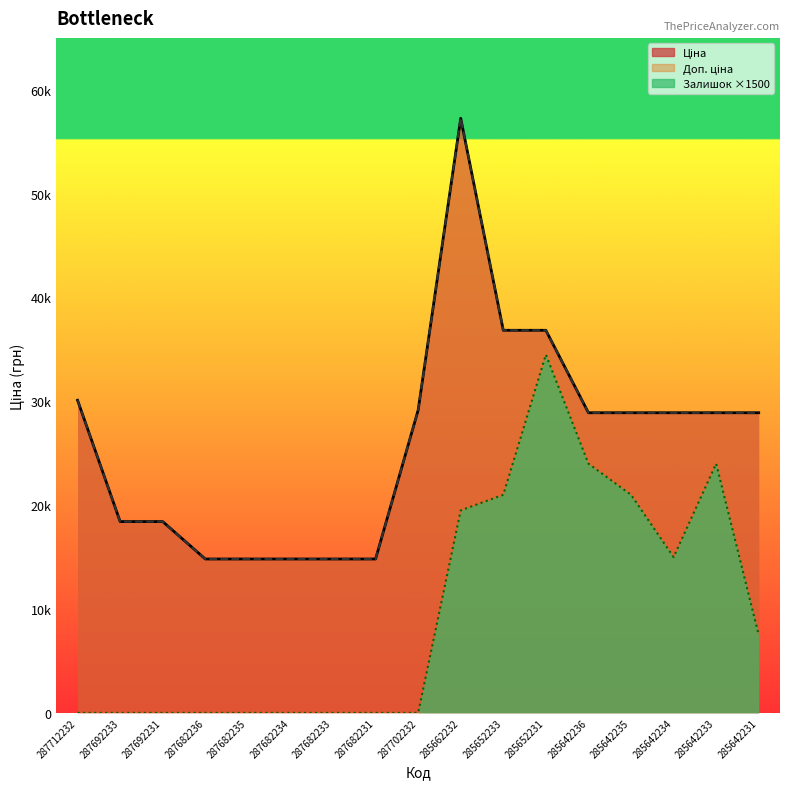

At which category is the sum across all series the highest?

285662232